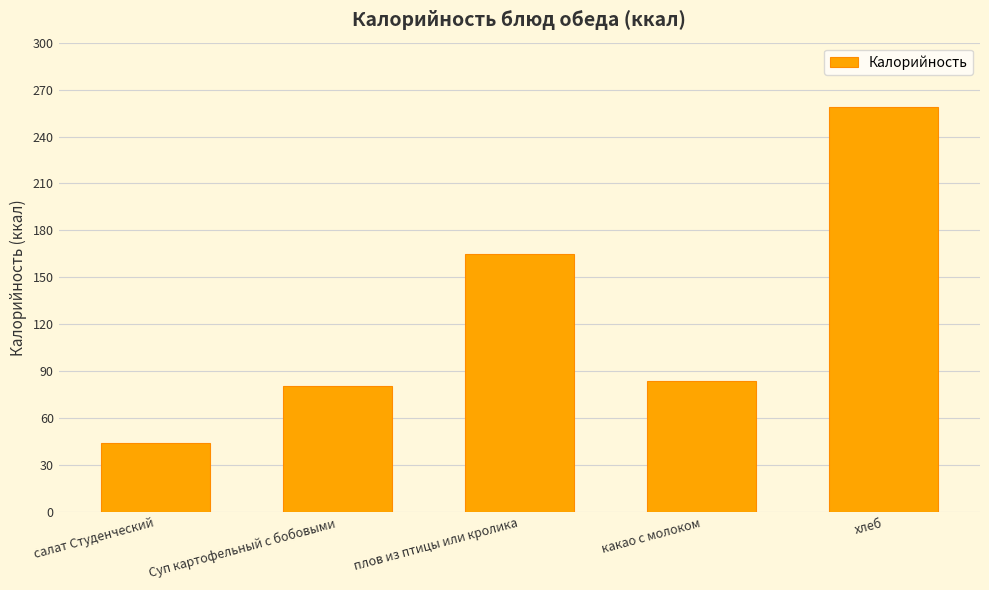

True or false: the data shows 26.3 at салат Студенческий.

False